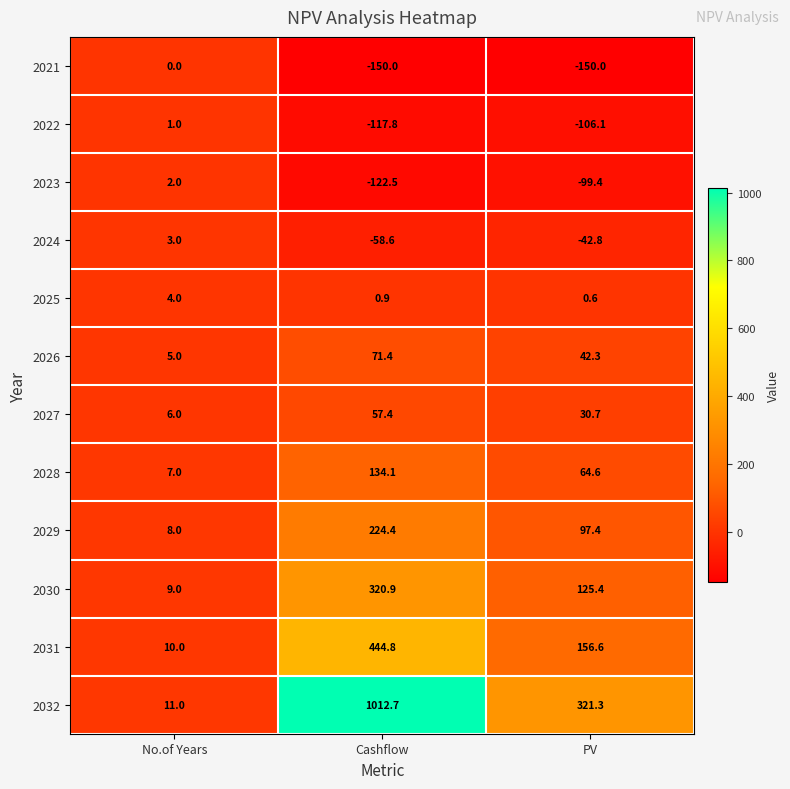

Which category has the lowest value in the 2022 series?

Cashflow